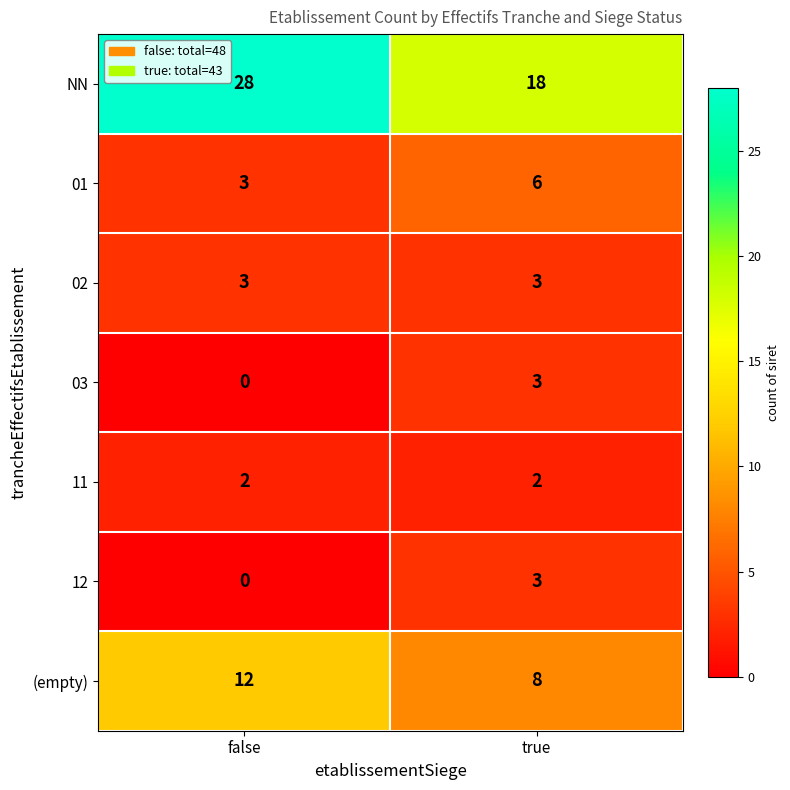

True or false: 01 has a value of 3 at true.

False